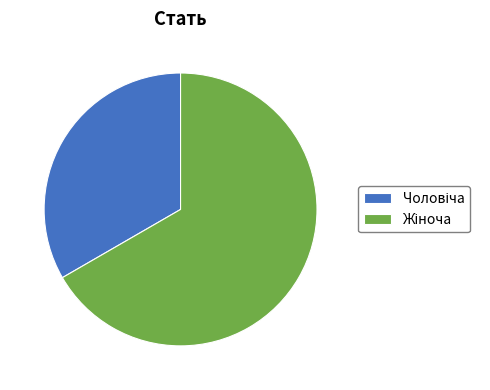

Is there a majority slice in this chart?

Yes